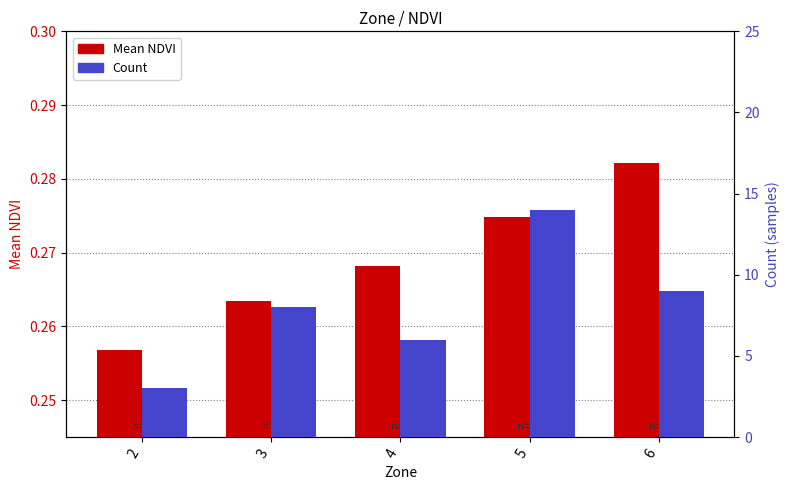

True or false: Mean NDVI has a value of 0.1 at 6.

False